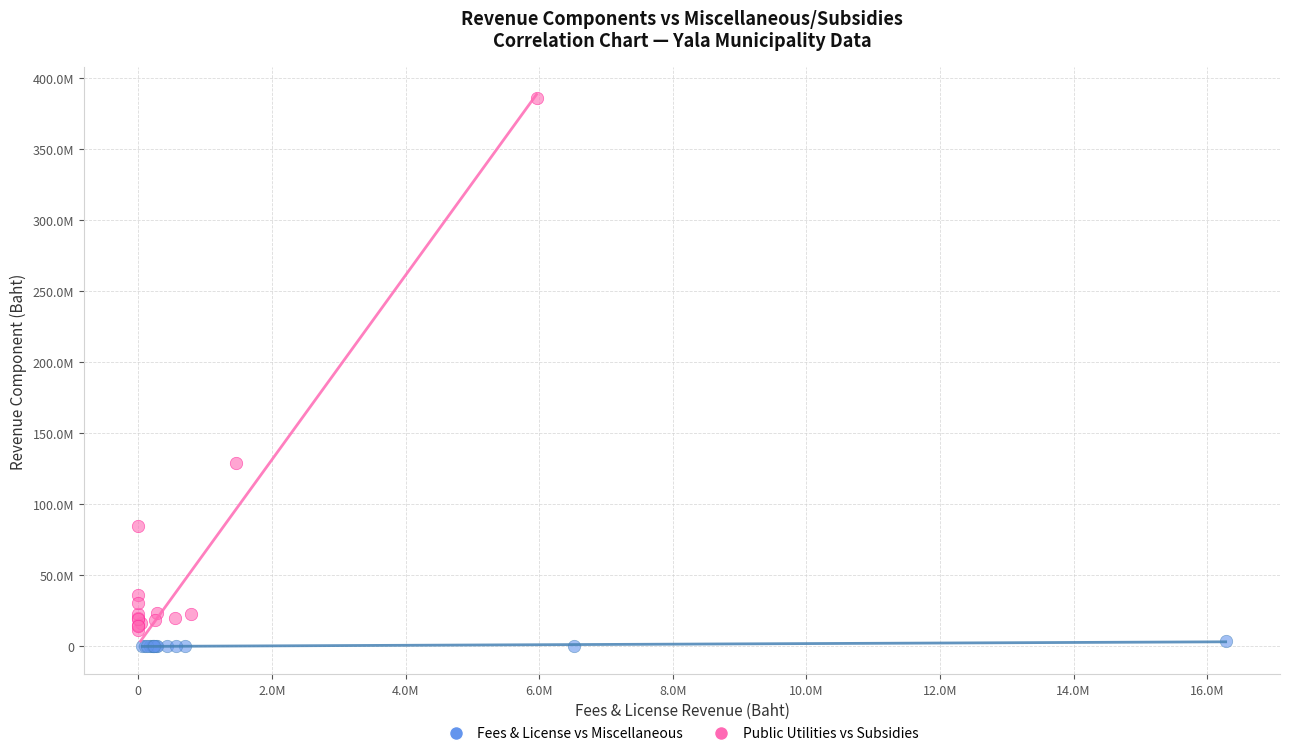

What are all the series names shown in the legend?

Fees & License vs Miscellaneous, Public Utilities vs Subsidies